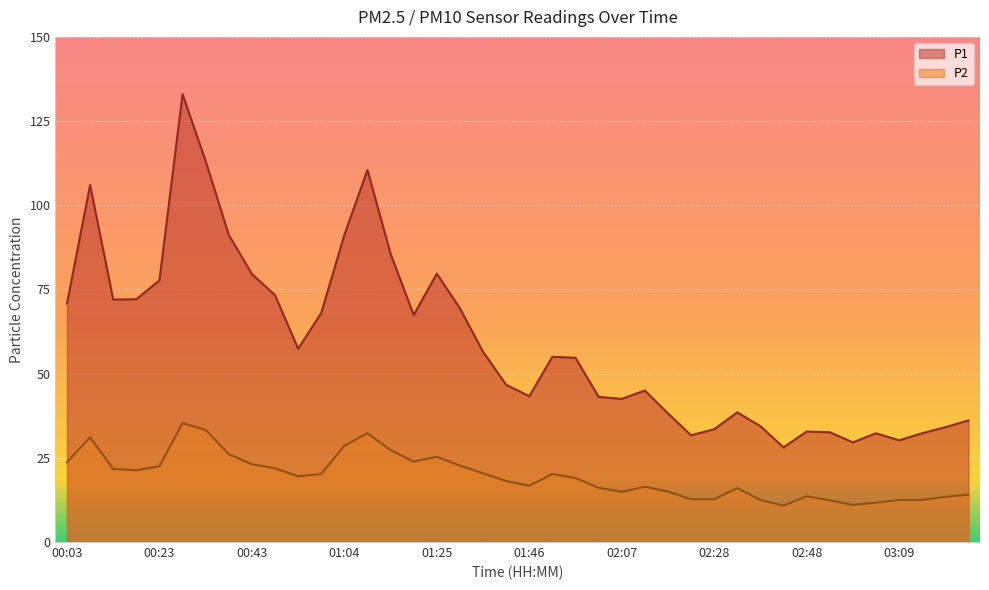

What is the difference between the highest and lowest values at 01:51?

34.8